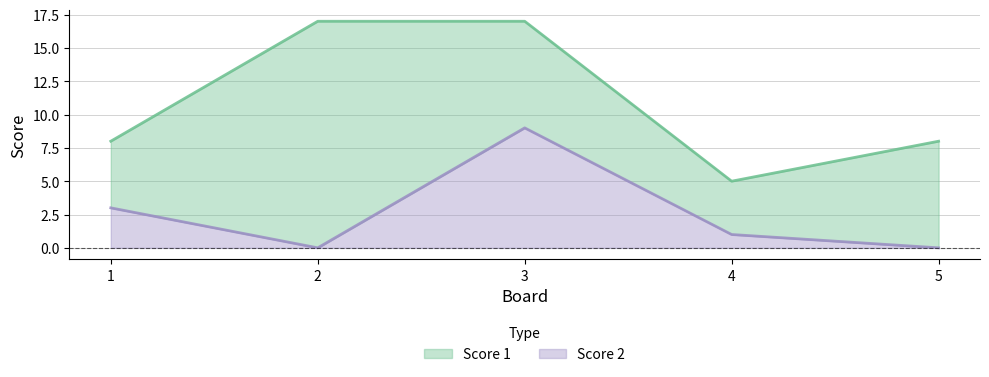

What is the sum of the Score 1 values at 1 and 2?

25